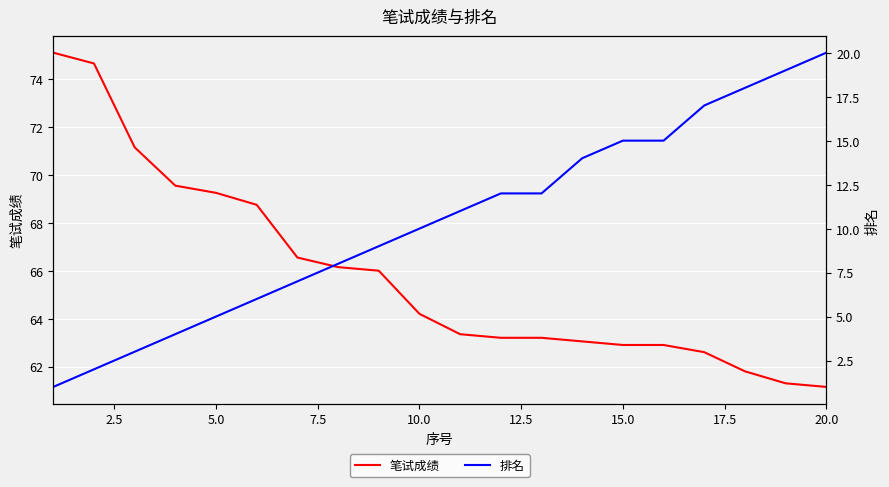

How many categories are shown in the chart?

20